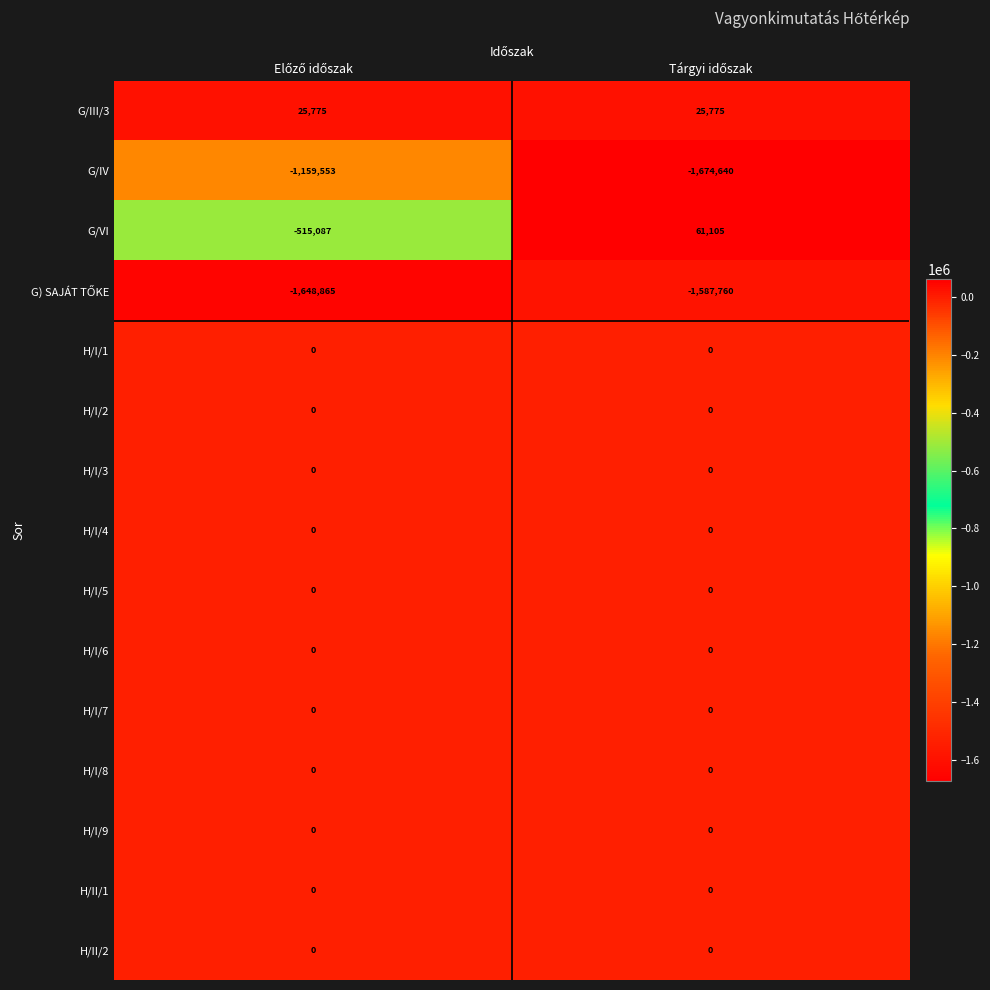

What is the difference between the maximum and minimum values in the G/VI series?

576192